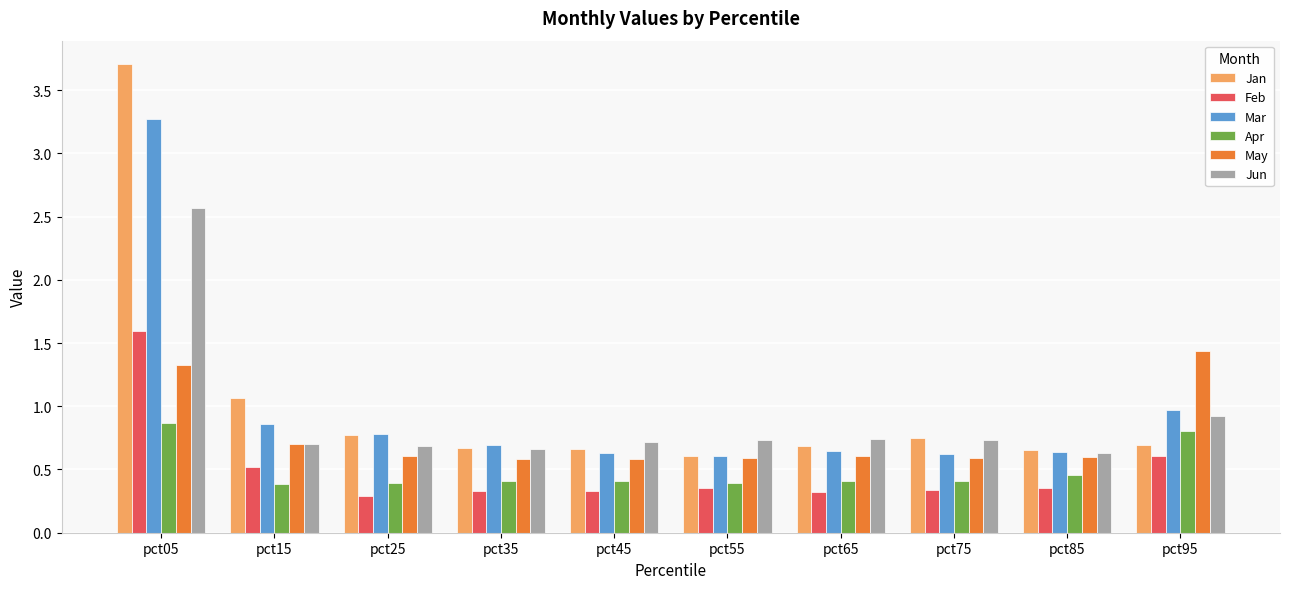

Which series has the widest spread of values?

Jan